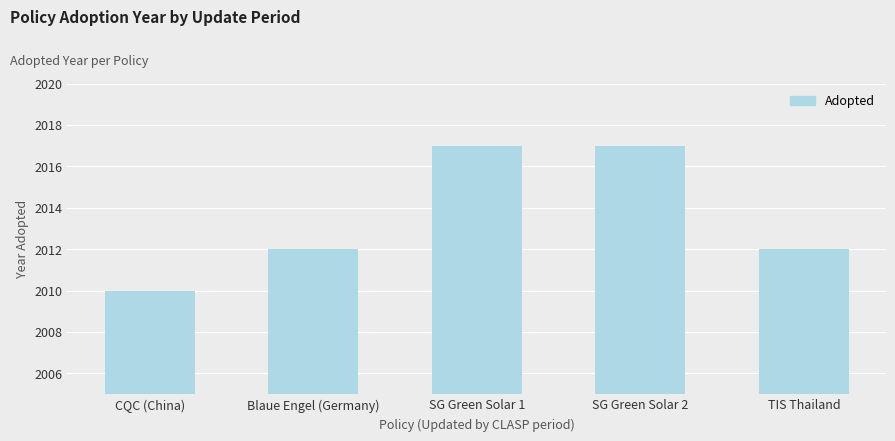

The chart shows a value of 2017 at SG Green Solar 1. True or false?

True